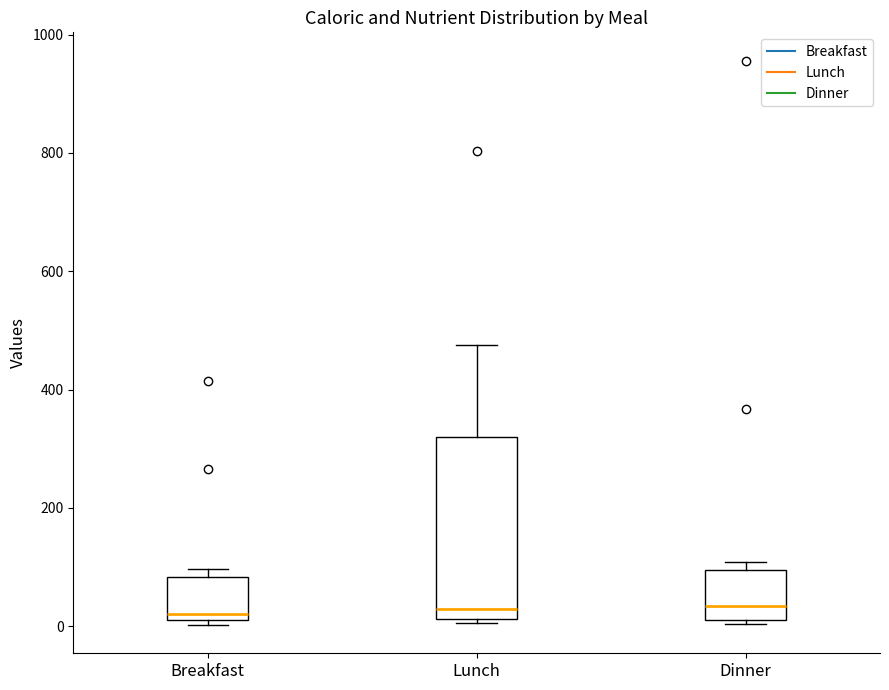

Comparing the boxes themselves (not the whiskers), which one is the tallest?

Lunch